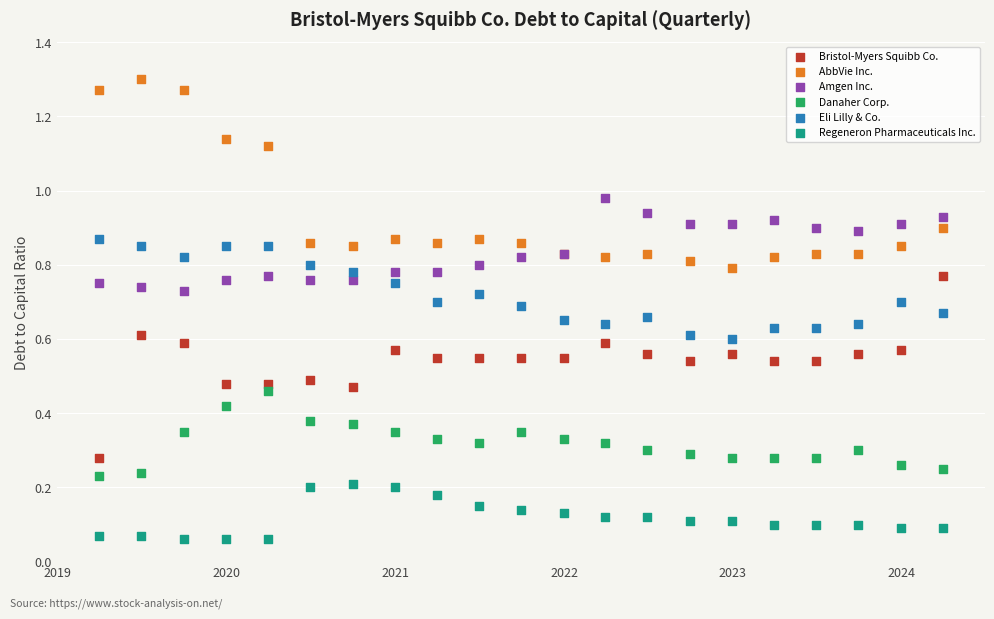

What is the X range (max minus min) for the scatter plot?

1827.0